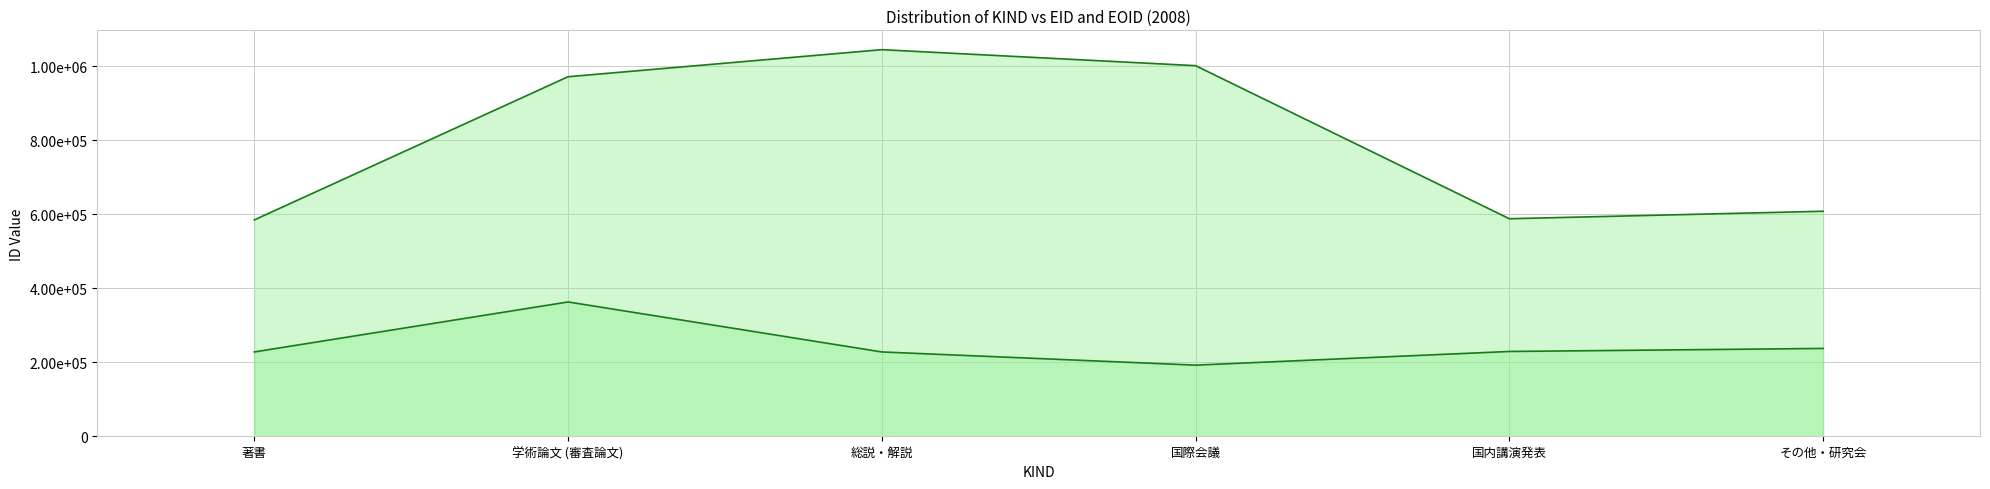

How many lines are shown in the chart?

2